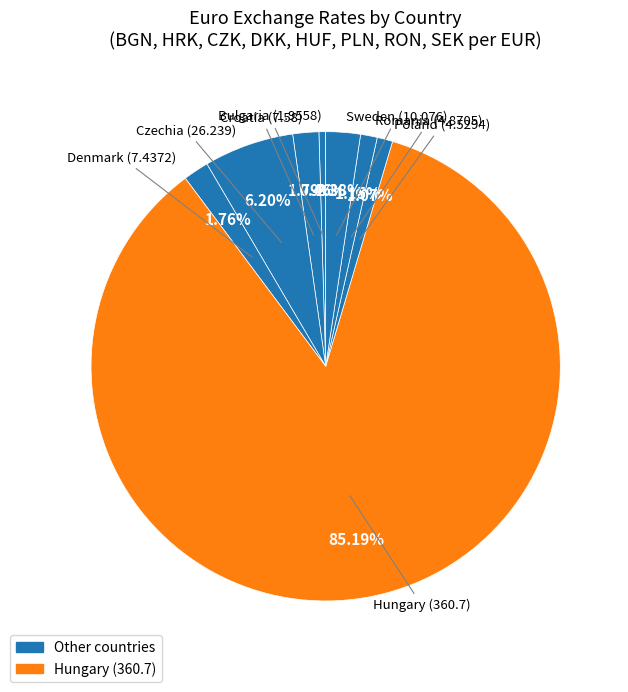

Which category accounts for the majority?

Hungary